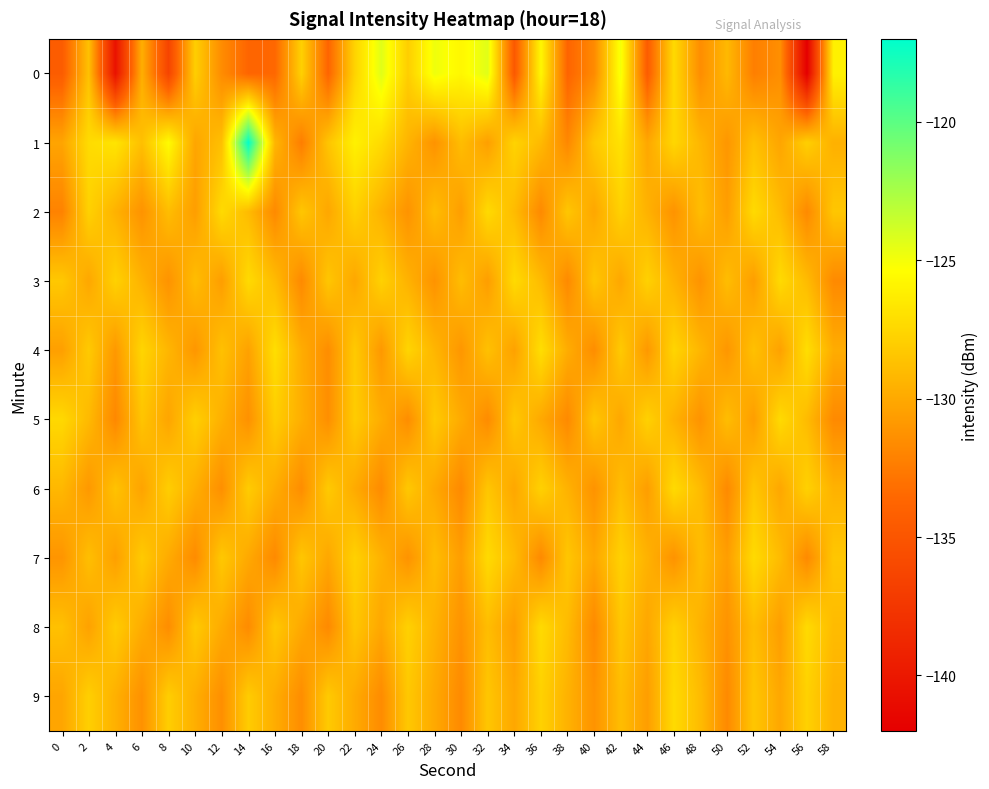

Reading left to right, transcribe all the data shown in this chart.

0: 0=-134.4	2=-128.7	4=-140.5	6=-129.7	8=-136.4	10=-128.0	12=-131.6	14=-133.7	16=-133.6	18=-127.8	20=-133.8	22=-127.7	24=-124.3	26=-128.0	28=-124.8	30=-125.8	32=-124.3	34=-134.7	36=-125.7	38=-133.8	40=-131.7	42=-125.0	44=-134.4	46=-127.3	48=-131.5	50=-129.1	52=-132.3	54=-131.4	56=-142.0	58=-126.1
1: 0=-130.2	2=-127.2	4=-126.7	6=-128.8	8=-125.5	10=-130.2	12=-128.7	14=-117.1	16=-129.3	18=-132.4	20=-128.5	22=-126.1	24=-127.3	26=-129.4	28=-131.2	30=-128.9	32=-130.5	34=-127.7	36=-129.1	38=-131.8	40=-128.3	42=-126.9	44=-130.1	46=-127.5	48=-129.3	50=-131.0	52=-128.7	54=-130.2	56=-127.9	58=-129.6
2: 0=-132.1	2=-127.8	4=-129.5	6=-131.2	8=-128.9	10=-130.6	12=-127.3	14=-129.0	16=-131.7	18=-128.4	20=-130.1	22=-127.8	24=-129.5	26=-131.2	28=-128.9	30=-130.6	32=-127.3	34=-129.0	36=-131.7	38=-128.4	40=-130.1	42=-127.8	44=-129.5	46=-131.2	48=-128.9	50=-130.6	52=-127.3	54=-129.0	56=-131.7	58=-128.4
3: 0=-128.3	2=-130.1	4=-127.8	6=-129.5	8=-131.2	10=-128.9	12=-130.6	14=-127.3	16=-129.0	18=-131.7	20=-128.4	22=-130.1	24=-127.8	26=-129.5	28=-131.2	30=-128.9	32=-130.6	34=-127.3	36=-129.0	38=-131.7	40=-128.4	42=-130.1	44=-127.8	46=-129.5	48=-131.2	50=-128.9	52=-130.6	54=-127.3	56=-129.0	58=-131.7
4: 0=-130.5	2=-128.2	4=-130.9	6=-127.6	8=-129.3	10=-131.0	12=-128.7	14=-130.4	16=-127.1	18=-129.8	20=-131.5	22=-128.2	24=-130.9	26=-127.6	28=-129.3	30=-131.0	32=-128.7	34=-130.4	36=-127.1	38=-129.8	40=-131.5	42=-128.2	44=-130.9	46=-127.6	48=-129.3	50=-131.0	52=-128.7	54=-130.4	56=-127.1	58=-129.8
5: 0=-127.4	2=-129.1	4=-131.8	6=-128.5	8=-130.2	10=-127.9	12=-129.6	14=-131.3	16=-128.0	18=-129.7	20=-131.4	22=-128.1	24=-129.8	26=-131.5	28=-128.2	30=-129.9	32=-131.6	34=-128.3	36=-130.0	38=-131.7	40=-128.4	42=-130.1	44=-127.8	46=-129.5	48=-131.2	50=-128.9	52=-130.6	54=-127.3	56=-129.0	58=-131.7
6: 0=-129.2	2=-130.9	4=-128.6	6=-130.3	8=-128.0	10=-129.7	12=-131.4	14=-128.1	16=-129.8	18=-131.5	20=-128.2	22=-129.9	24=-131.6	26=-128.3	28=-130.0	30=-131.7	32=-128.4	34=-130.1	36=-127.8	38=-129.5	40=-131.2	42=-128.9	44=-130.6	46=-127.3	48=-129.0	50=-131.7	52=-128.4	54=-130.1	56=-127.8	58=-129.5
7: 0=-131.1	2=-128.8	4=-130.5	6=-128.2	8=-129.9	10=-131.6	12=-128.3	14=-130.0	16=-131.7	18=-128.4	20=-130.1	22=-127.8	24=-129.5	26=-131.2	28=-128.9	30=-130.6	32=-127.3	34=-129.0	36=-131.7	38=-128.4	40=-130.1	42=-127.8	44=-129.5	46=-131.2	48=-128.9	50=-130.6	52=-127.3	54=-129.0	56=-131.7	58=-128.4
8: 0=-128.7	2=-130.4	4=-128.1	6=-129.8	8=-131.5	10=-128.2	12=-129.9	14=-131.6	16=-128.3	18=-130.0	20=-131.7	22=-128.4	24=-130.1	26=-127.8	28=-129.5	30=-131.2	32=-128.9	34=-130.6	36=-127.3	38=-129.0	40=-131.7	42=-128.4	44=-130.1	46=-127.8	48=-129.5	50=-131.2	52=-128.9	54=-130.6	56=-127.3	58=-129.0
9: 0=-130.2	2=-127.9	4=-129.6	6=-131.3	8=-128.0	10=-129.7	12=-131.4	14=-128.1	16=-129.8	18=-131.5	20=-128.2	22=-129.9	24=-131.6	26=-128.3	28=-130.0	30=-131.7	32=-128.4	34=-130.1	36=-127.8	38=-129.5	40=-131.2	42=-128.9	44=-130.6	46=-127.3	48=-129.0	50=-131.7	52=-128.4	54=-130.1	56=-127.8	58=-129.5